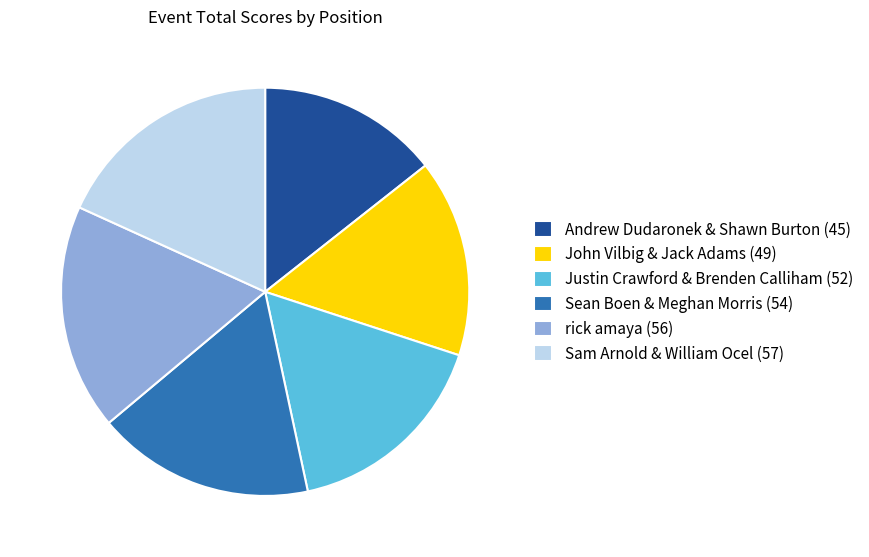

Between Sam Arnold & William Ocel (57) and John Vilbig & Jack Adams (49), which is larger?

Sam Arnold & William Ocel (57)